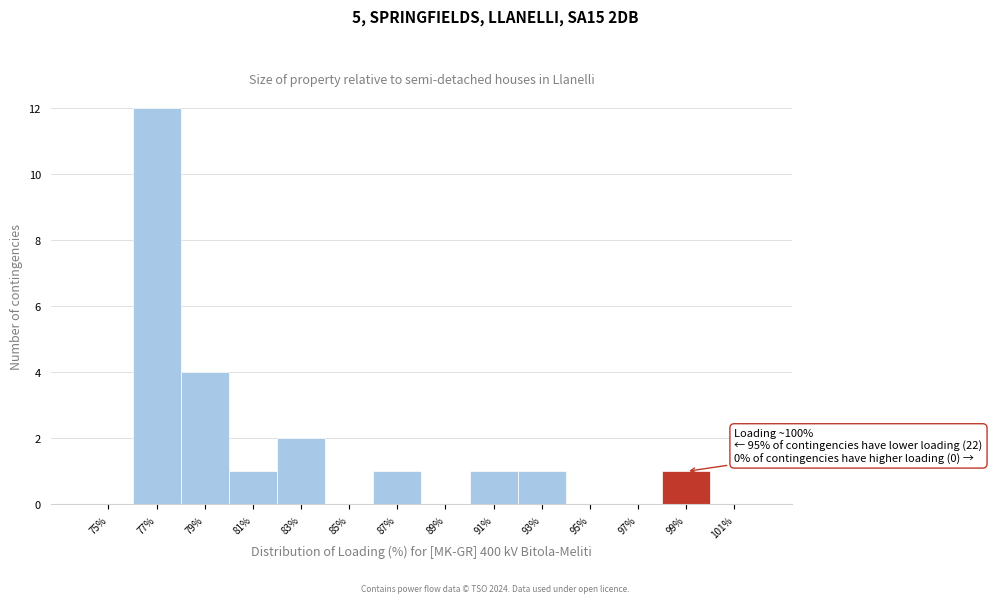

Reading right to left, what are all the values shown in this chart?

101%=0	99%=1	97%=0	95%=0	93%=1	91%=1	89%=0	87%=1	85%=0	83%=2	81%=1	79%=4	77%=12	75%=0